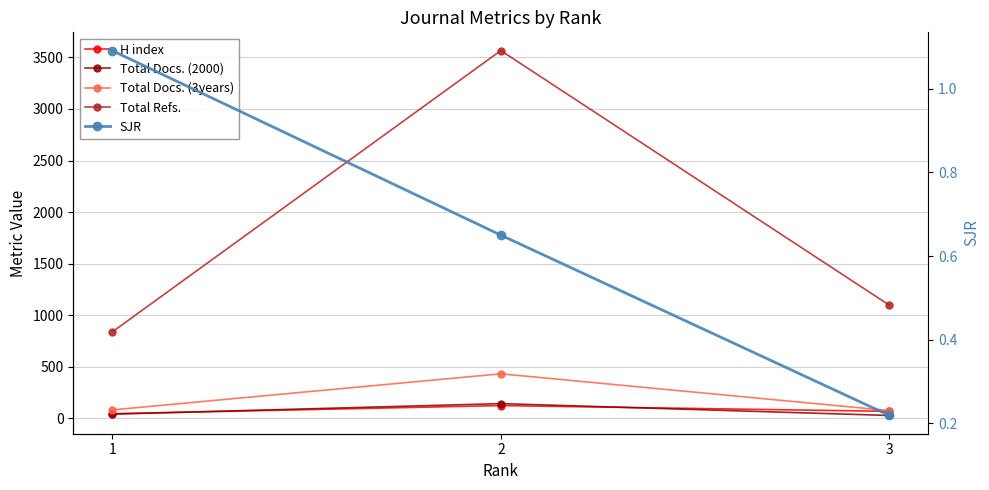

What is the greatest value displayed?

3566.0